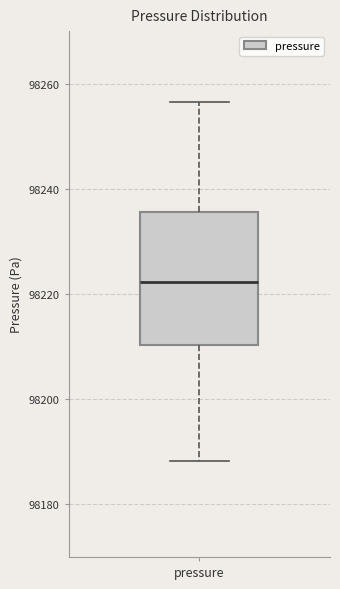

Where is the upper edge of the box for pressure on the y-axis? The values are not printed on the chart, so give them approximately, as read against the axis.

98236